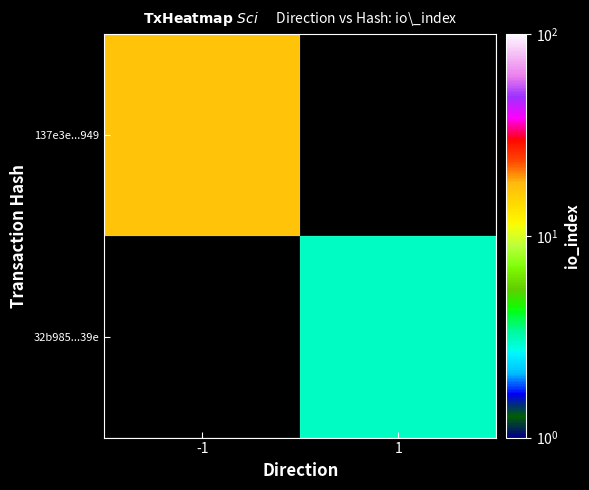

At -1, list the series in order from largest to smallest.

137e3e...949, 32b985...39e